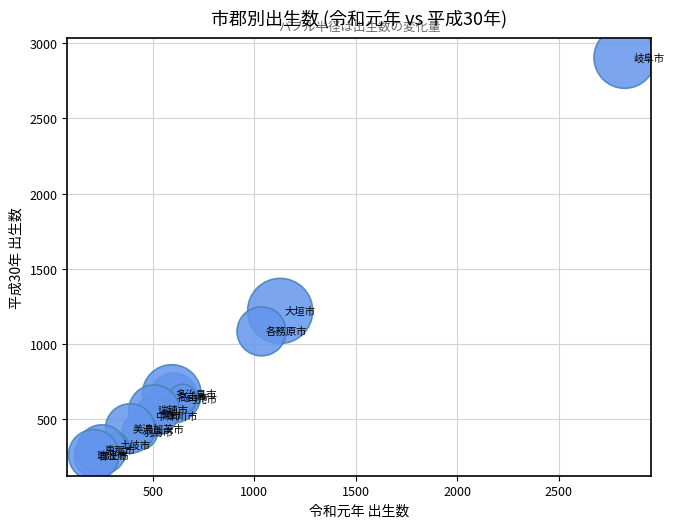

What Y value in the scatter plot is closest to 1580?

1219